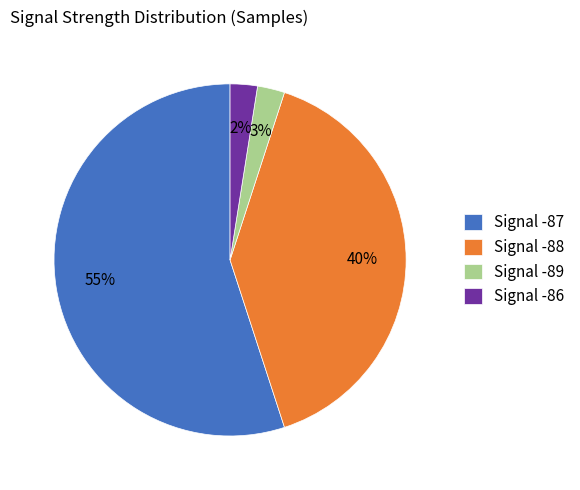

To the nearest percent, what portion does Signal -87 represent?

55%